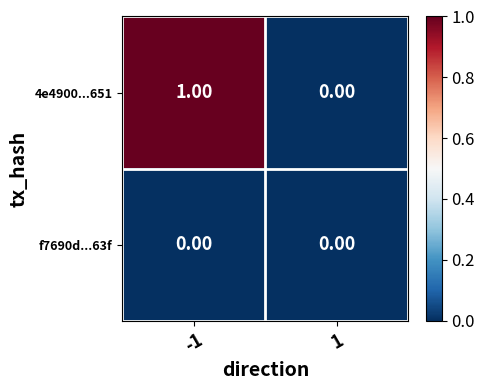

Which series has the largest range (max minus min)?

4e4900...651